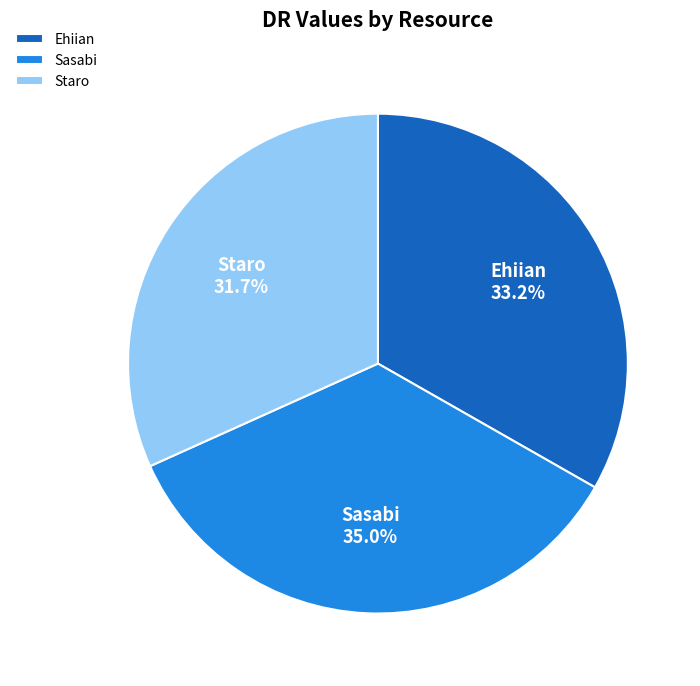

What percentage is the Staro slice, to the nearest percent?

32%